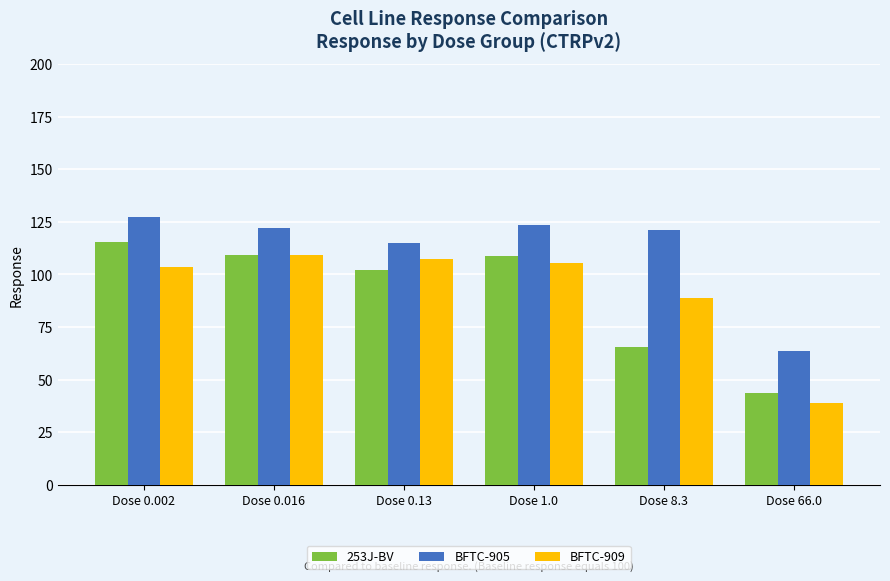

Where does the BFTC-905 series first go above 122?

Dose 0.002